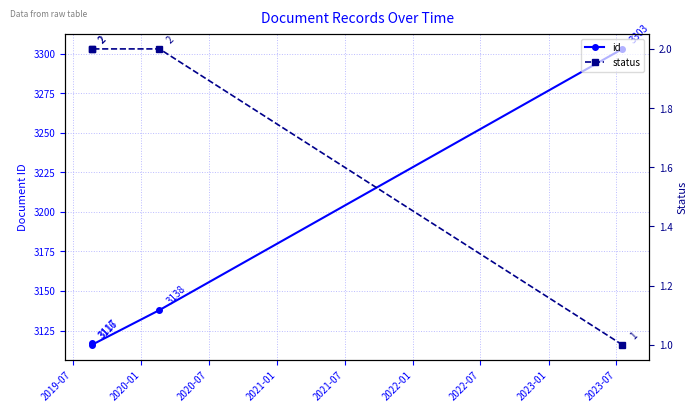

Which series has the largest total across all categories?

id